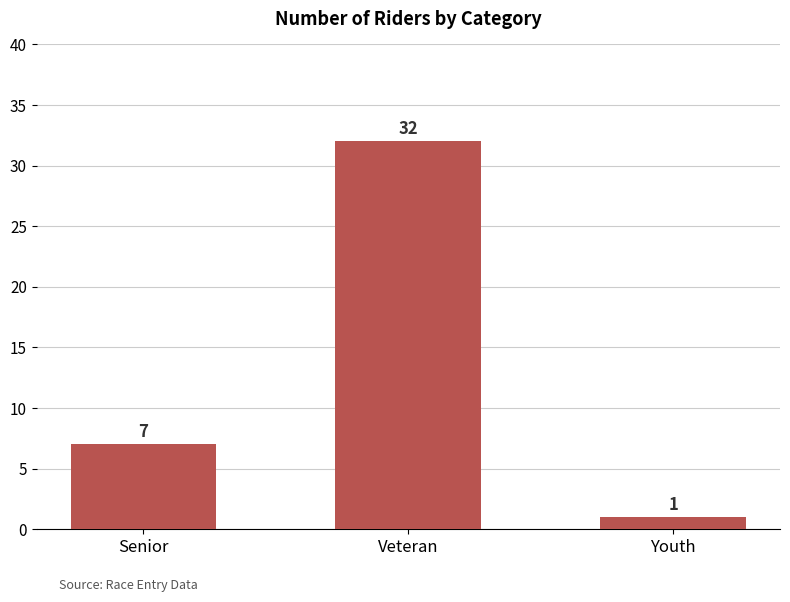

At which category does the chart reach its peak across all series?

Veteran